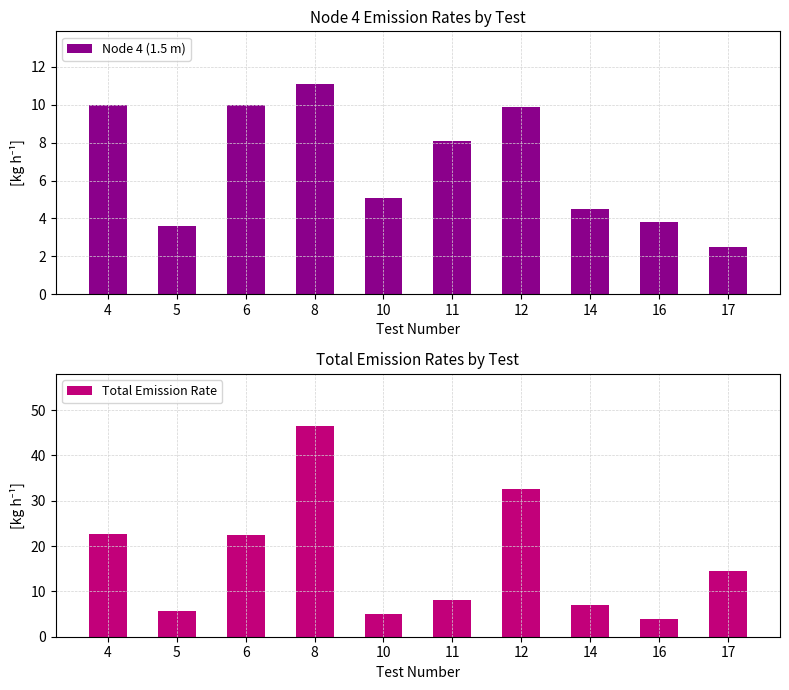

What is the greatest value displayed?

46.4